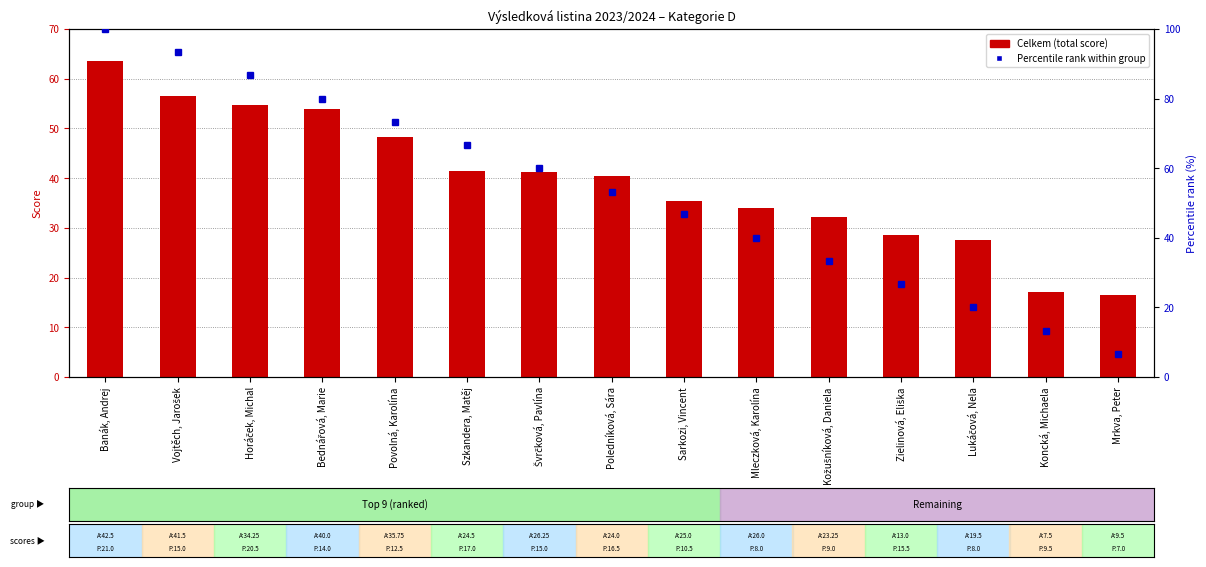

Does the chart contain any negative values?

No